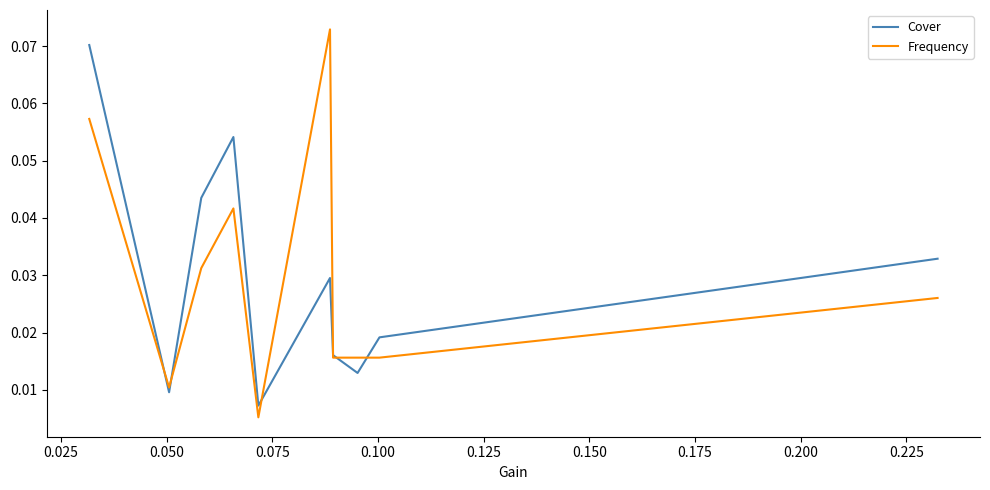

Which series has the widest spread of values?

Frequency